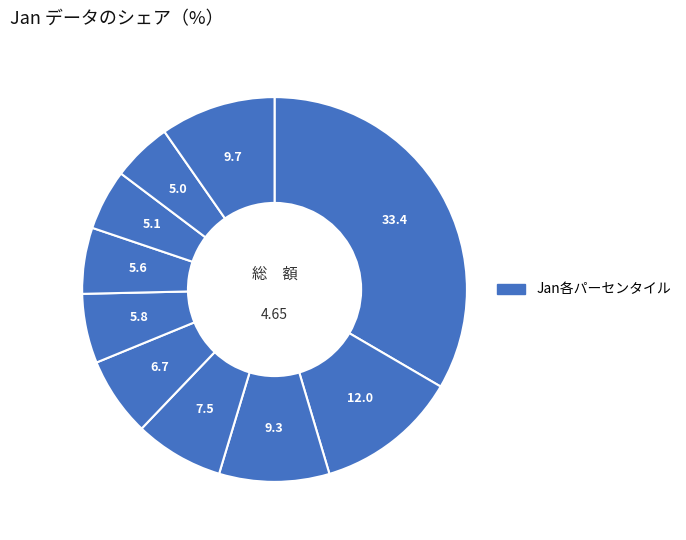

Count the number of slices in the pie.

10